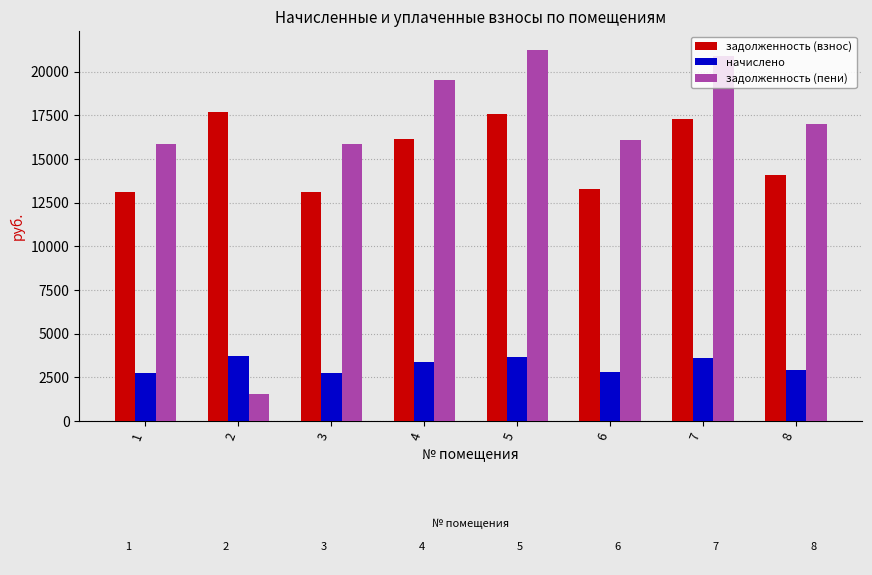

What is the minimum value shown in the chart?

1545.1